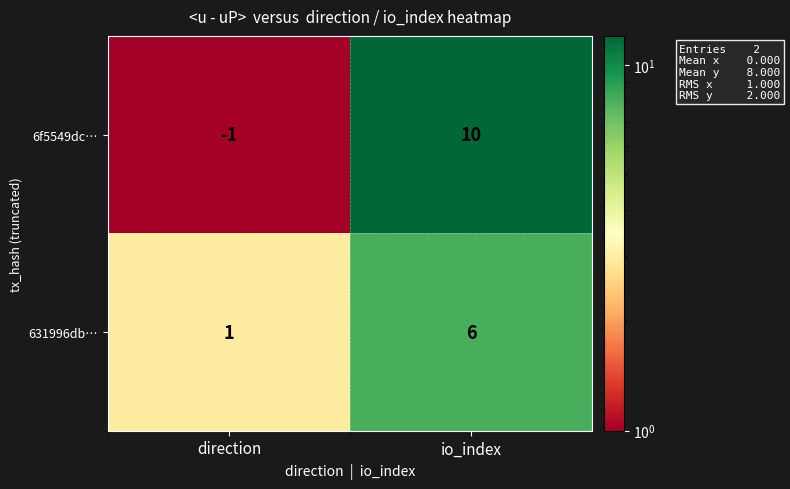

Which label corresponds to the largest value in the chart?

io_index